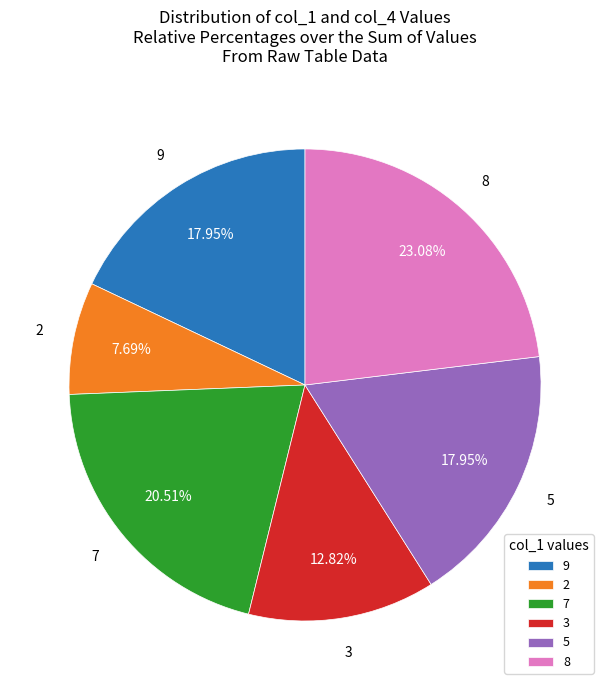

Do 5 and 8 together represent more than half of the pie?

No